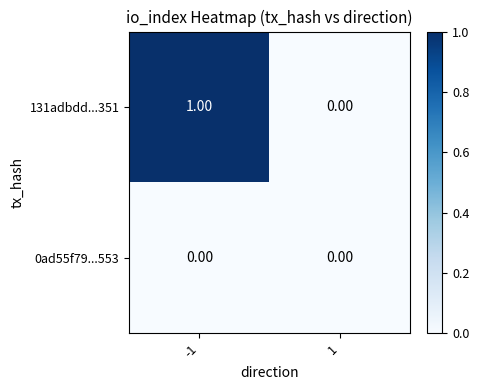

Is the value of 0ad55f79...553 at -1 greater than the value of 131adbdd...351 at -1?

No